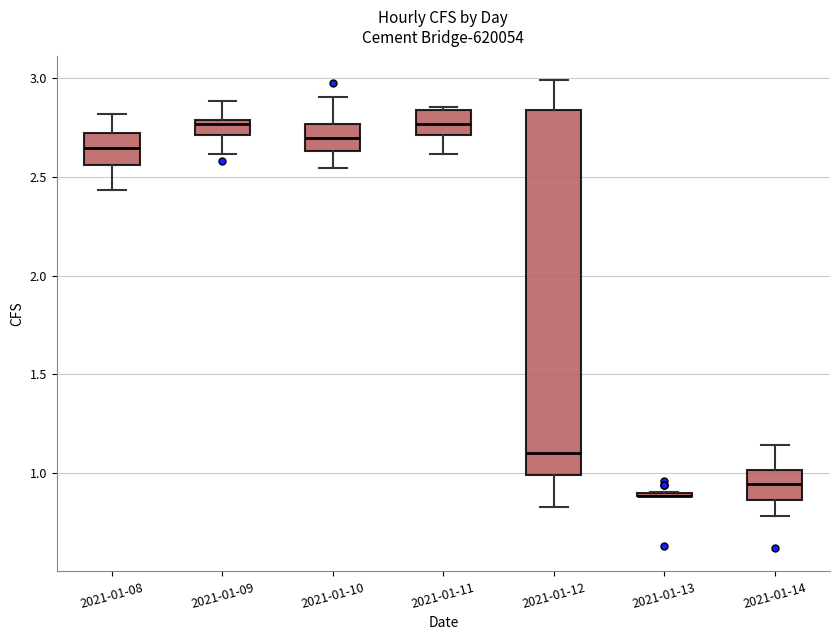

Comparing the boxes themselves (not the whiskers), which one is the tallest?

2021-01-12